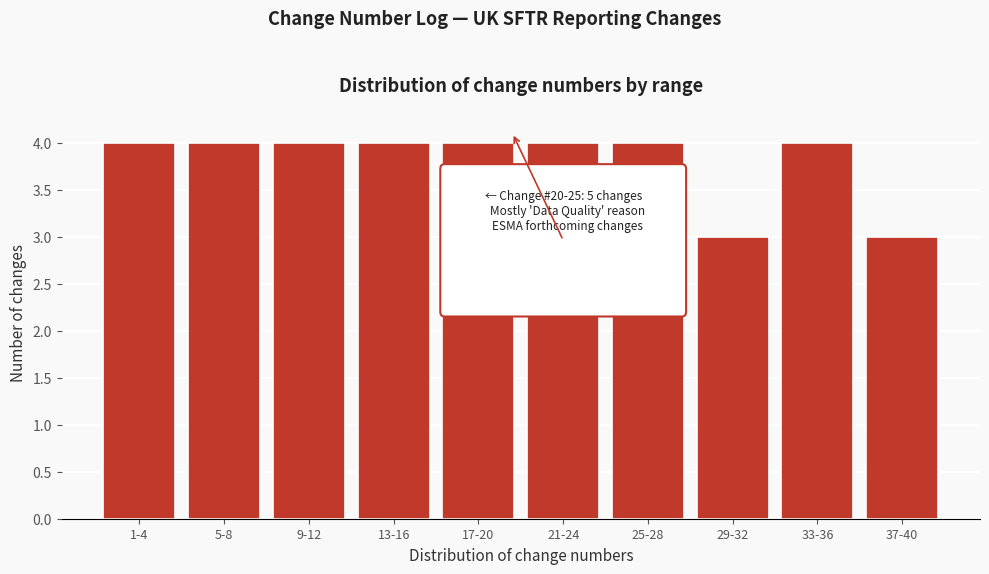

Reading left to right, extract all data points from this chart.

4	4	4	4	4	4	4	3	4	3